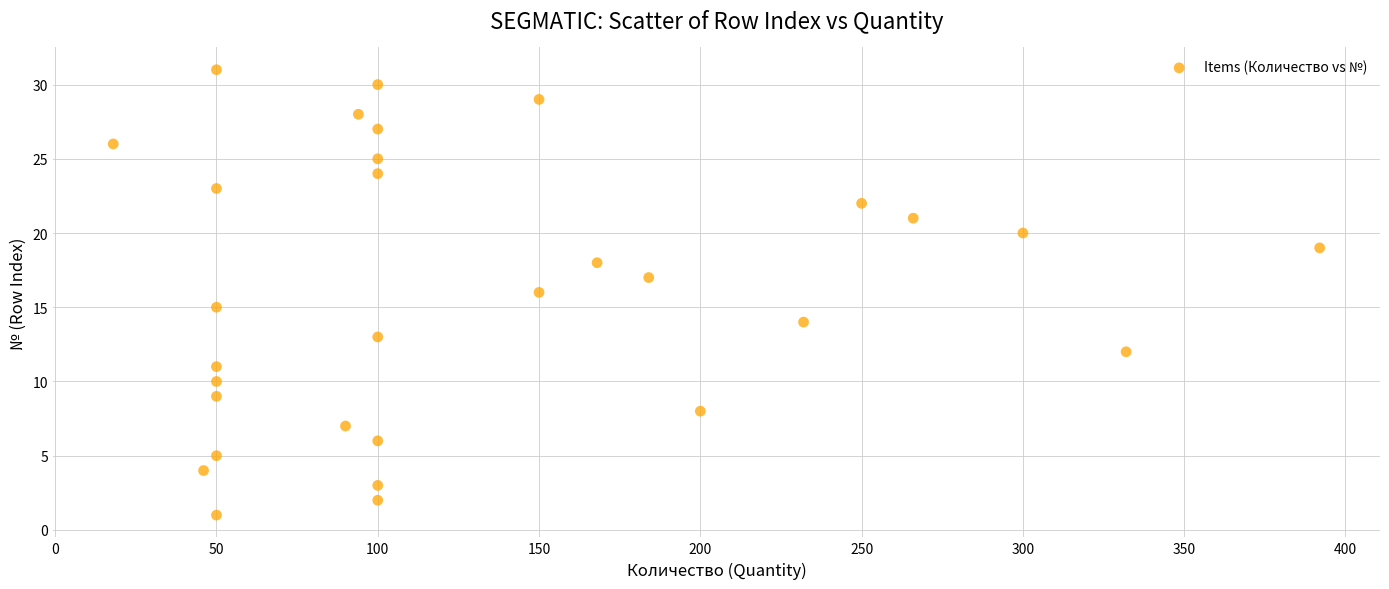

What is the range of X values (max minus min)?

374